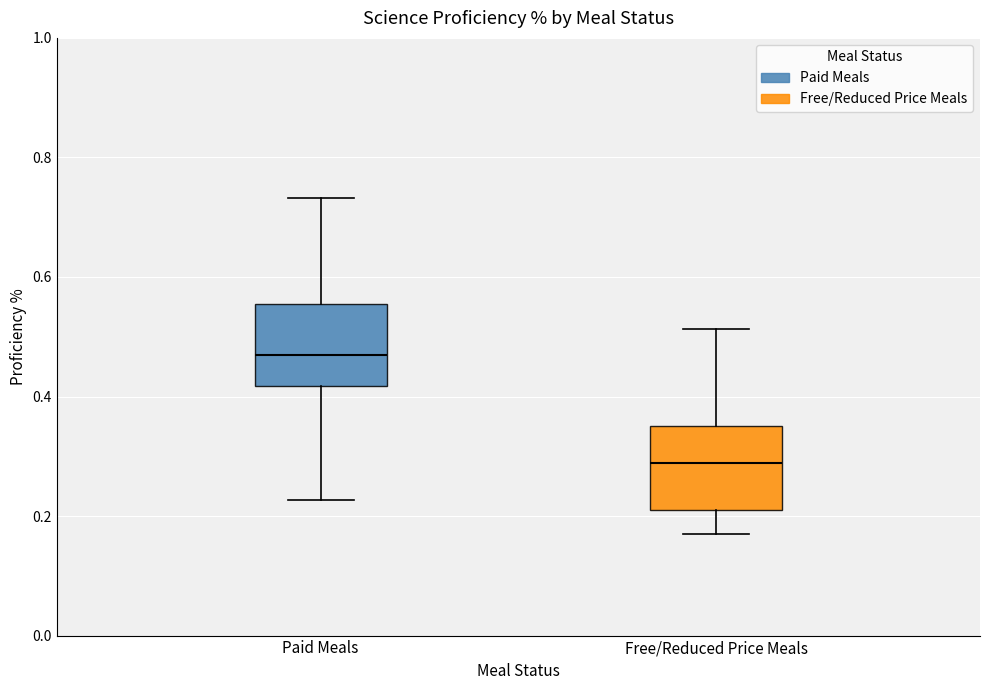

Where is the lower edge of the box for Free/Reduced Price Meals on the y-axis? The values are not printed on the chart, so give them approximately, as read against the axis.

0.22